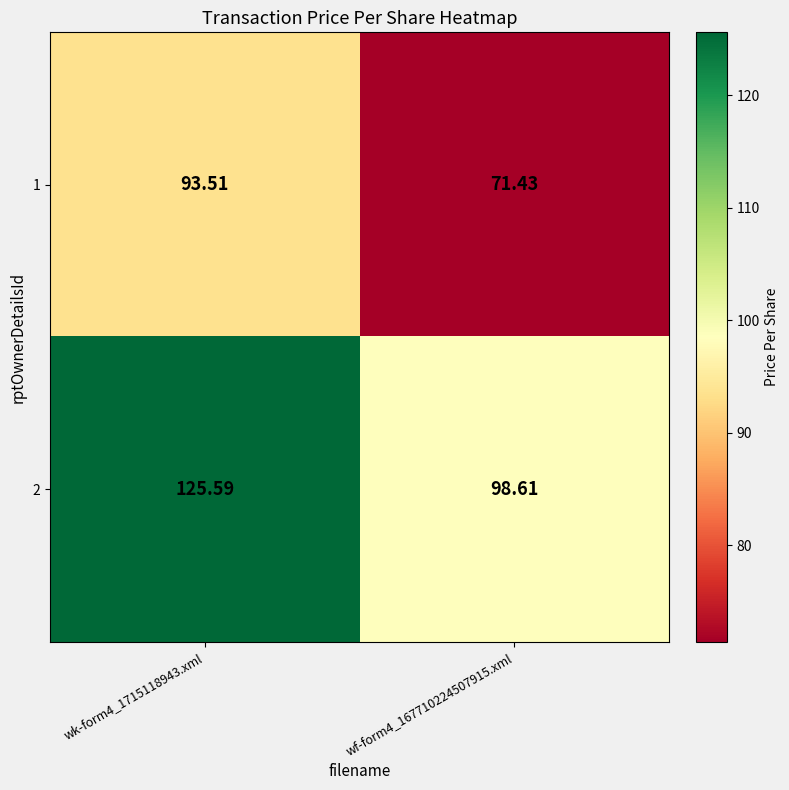

What is the maximum value shown in the chart?

125.6